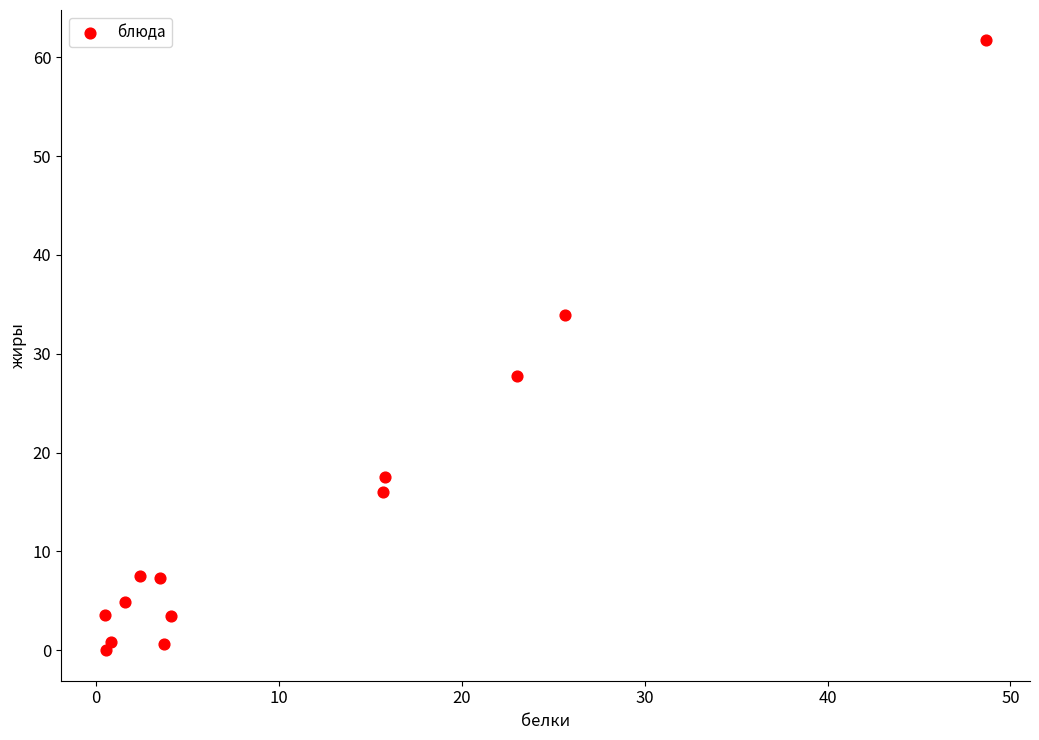

What is the range of Y values (max minus min)?

61.7